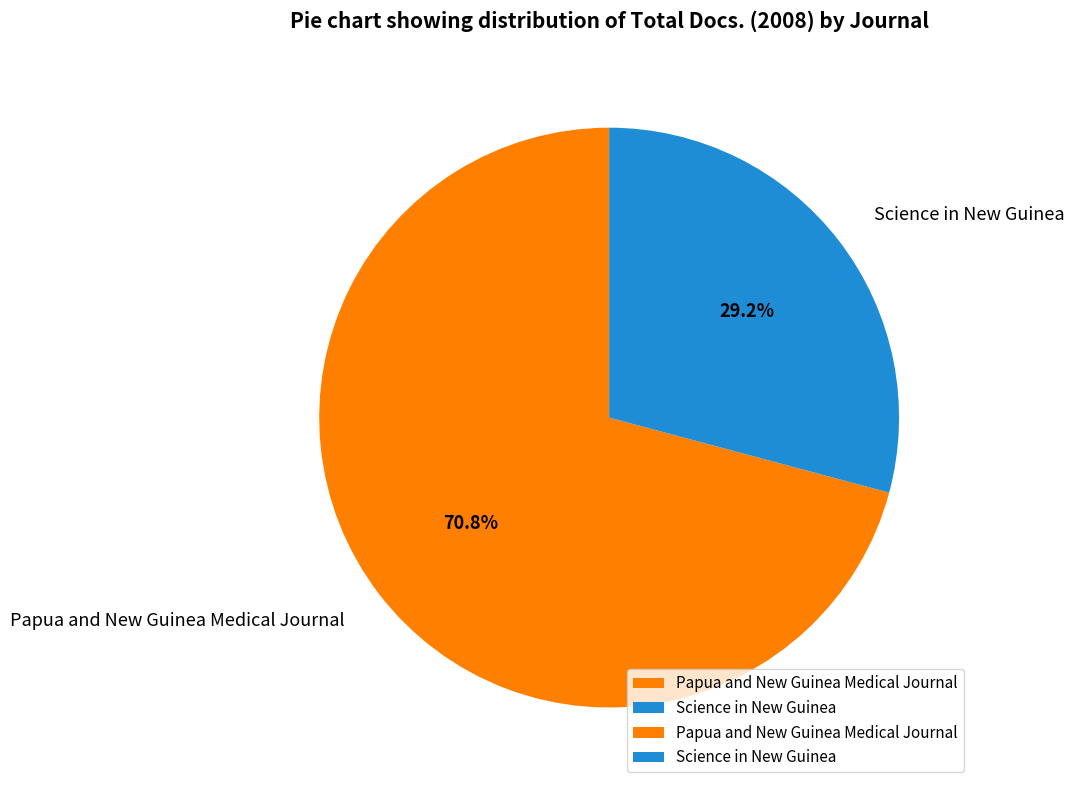

How many segments does this pie chart have?

2